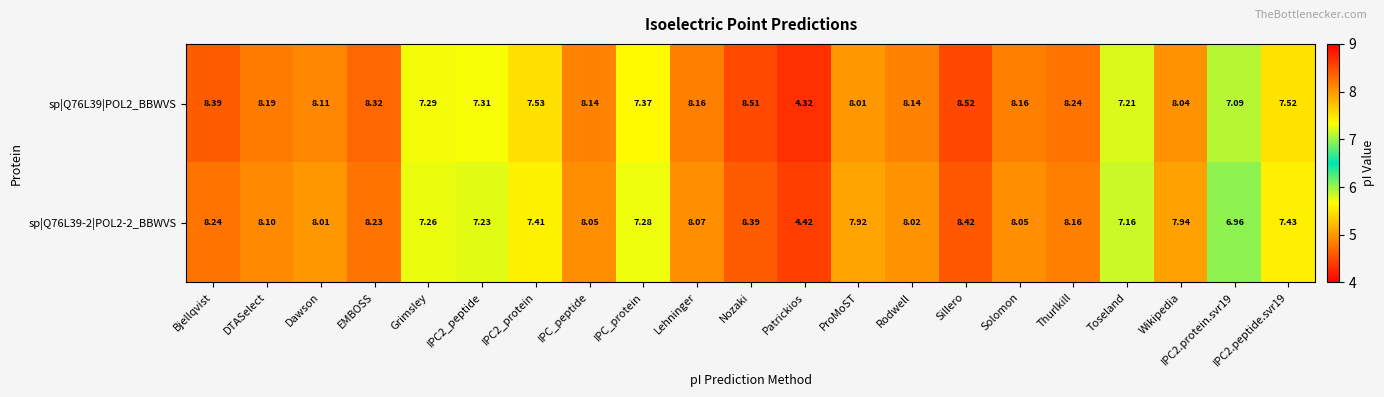

Which category has the lowest value in the sp|Q76L39|POL2_BBWVS series?

Patrickios